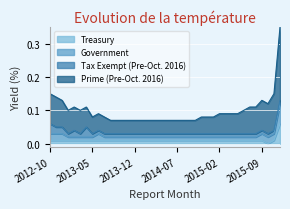

Does the chart display data point markers on the line(s)?

No